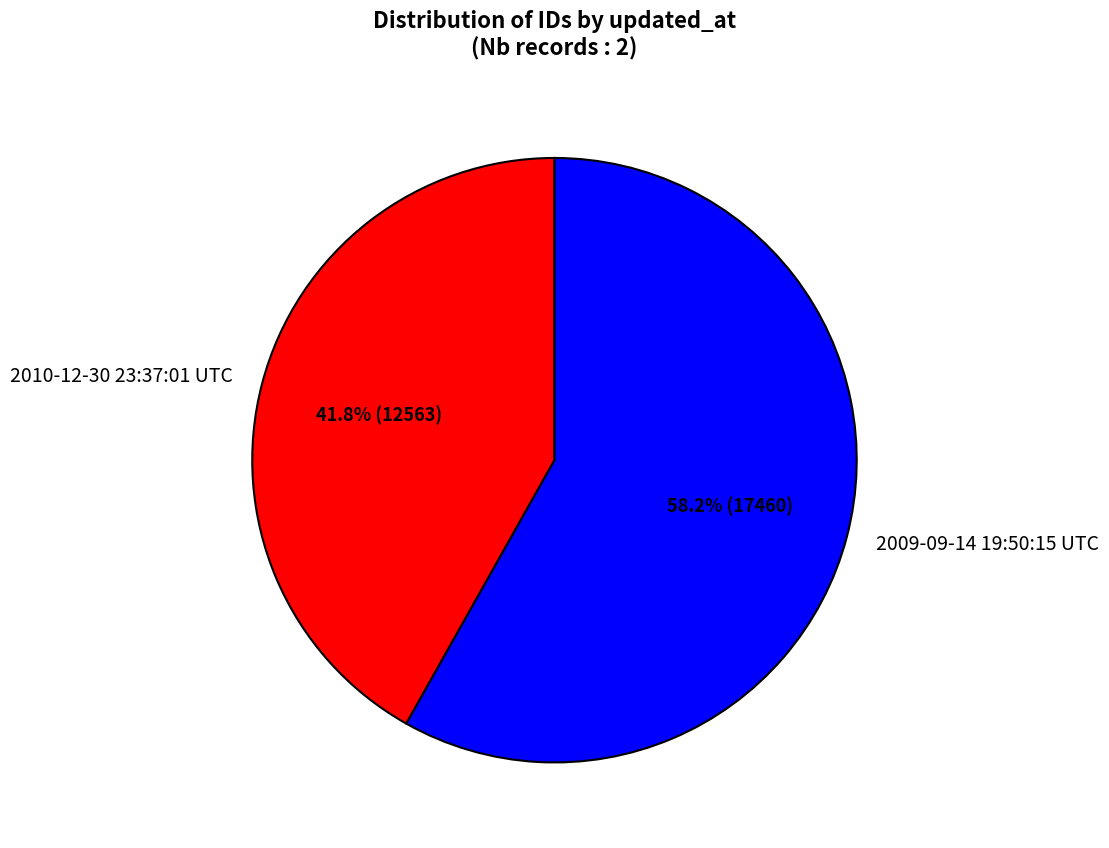

Count the number of slices in the pie.

2